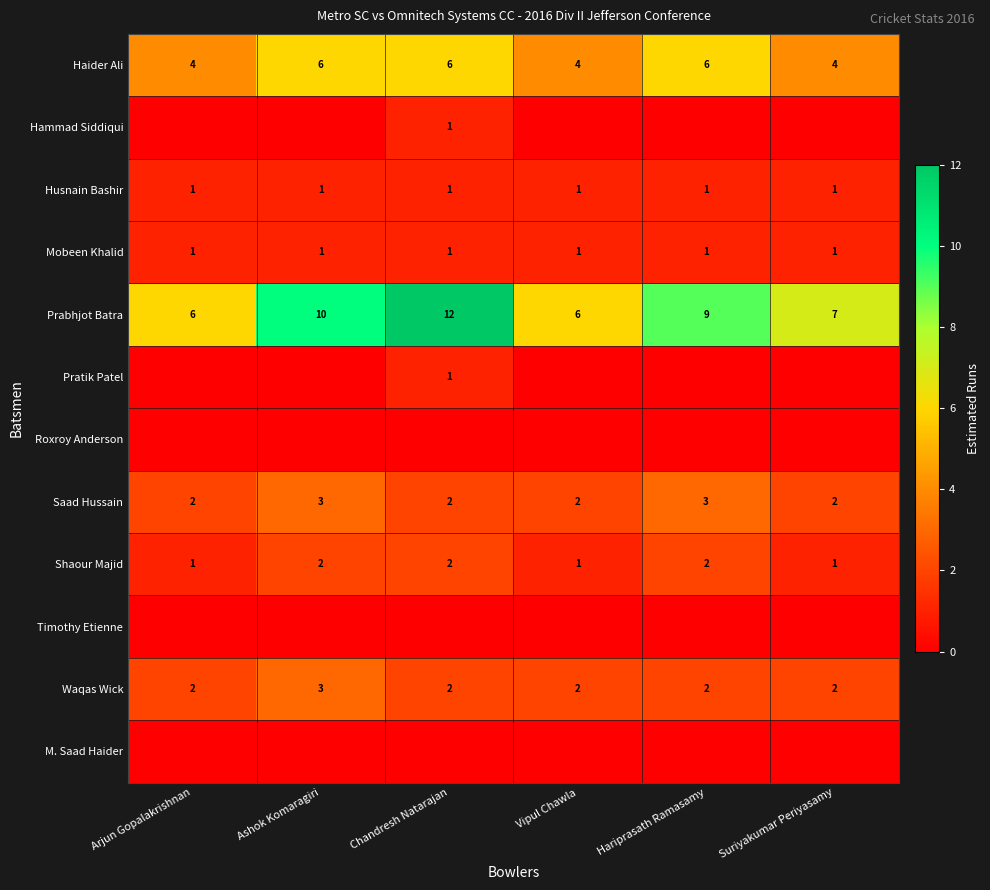

At which label does Prabhjot Batra first exceed 9?

Ashok Komaragiri